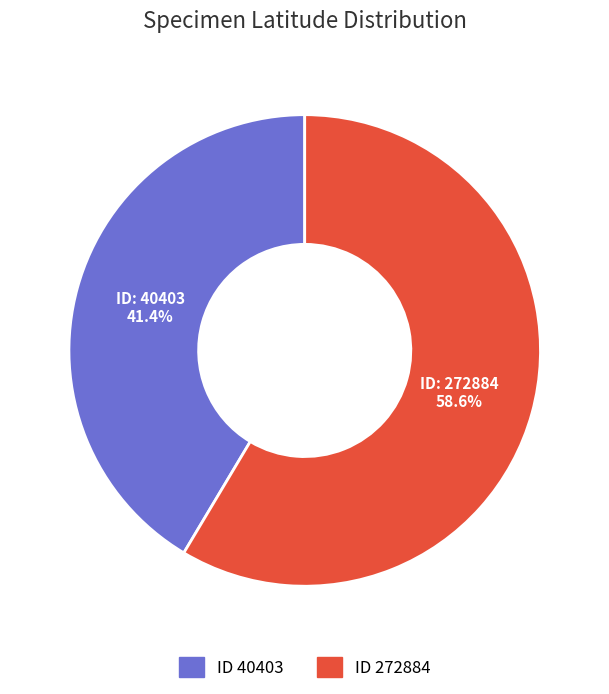

What is the ratio of the value at ID 272884 to the value at ID 40403?

1.4